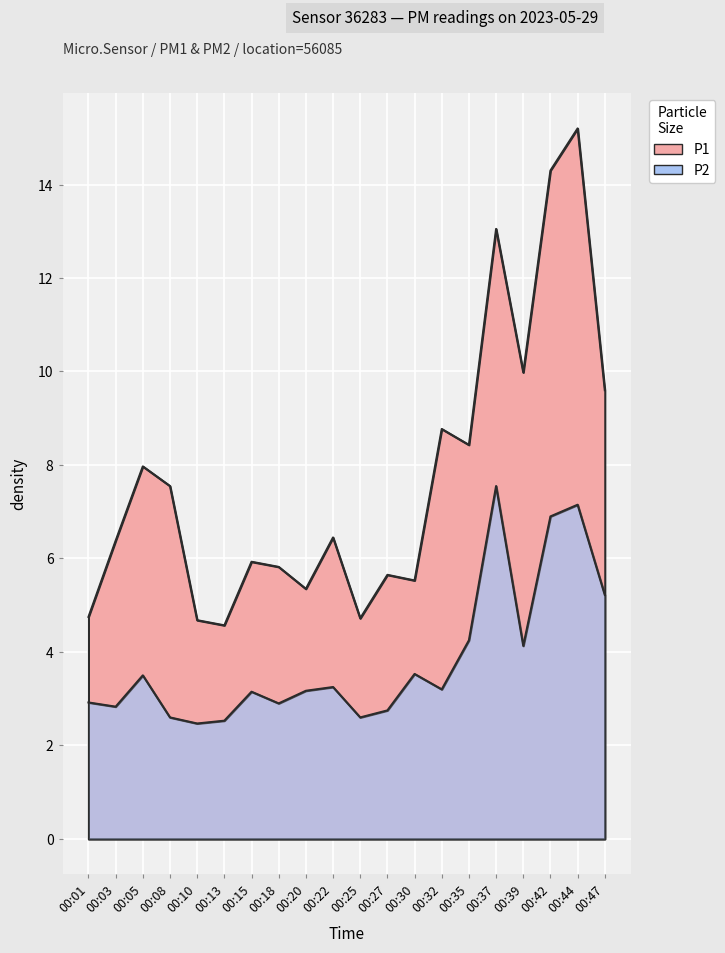

Where is the first local minimum for P1?

00:13